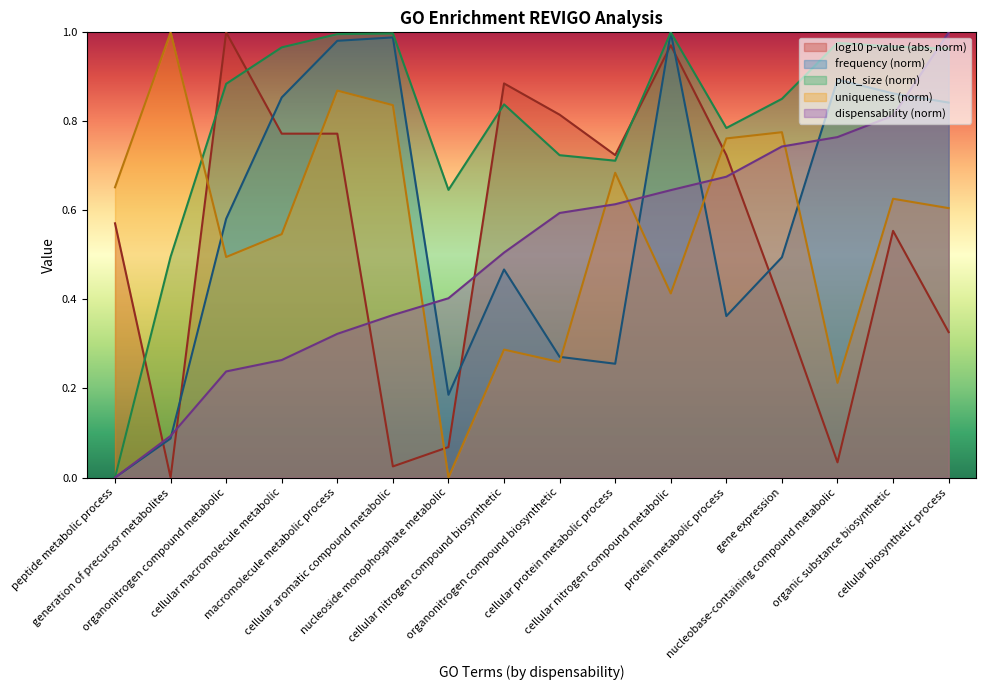

How many series are shown in this chart?

5